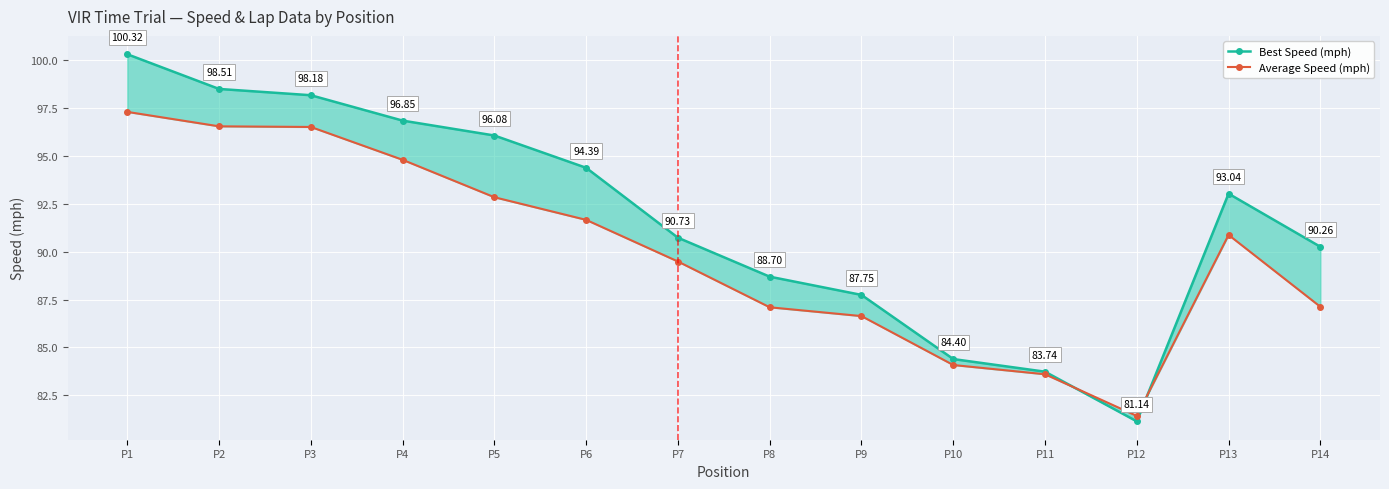

What are all the series names shown in the legend?

Best Speed (mph), Average Speed (mph)